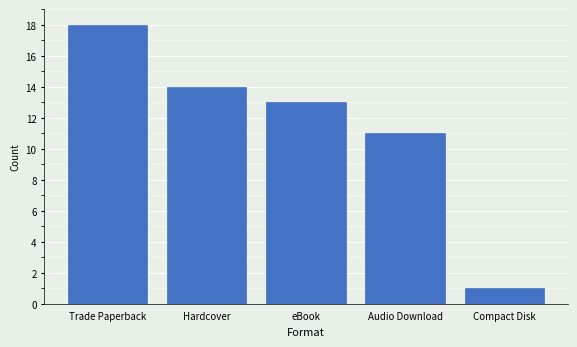

Reading left to right, transcribe all the data shown in this chart.

Trade Paperback=18	Hardcover=14	eBook=13	Audio Download=11	Compact Disk=1